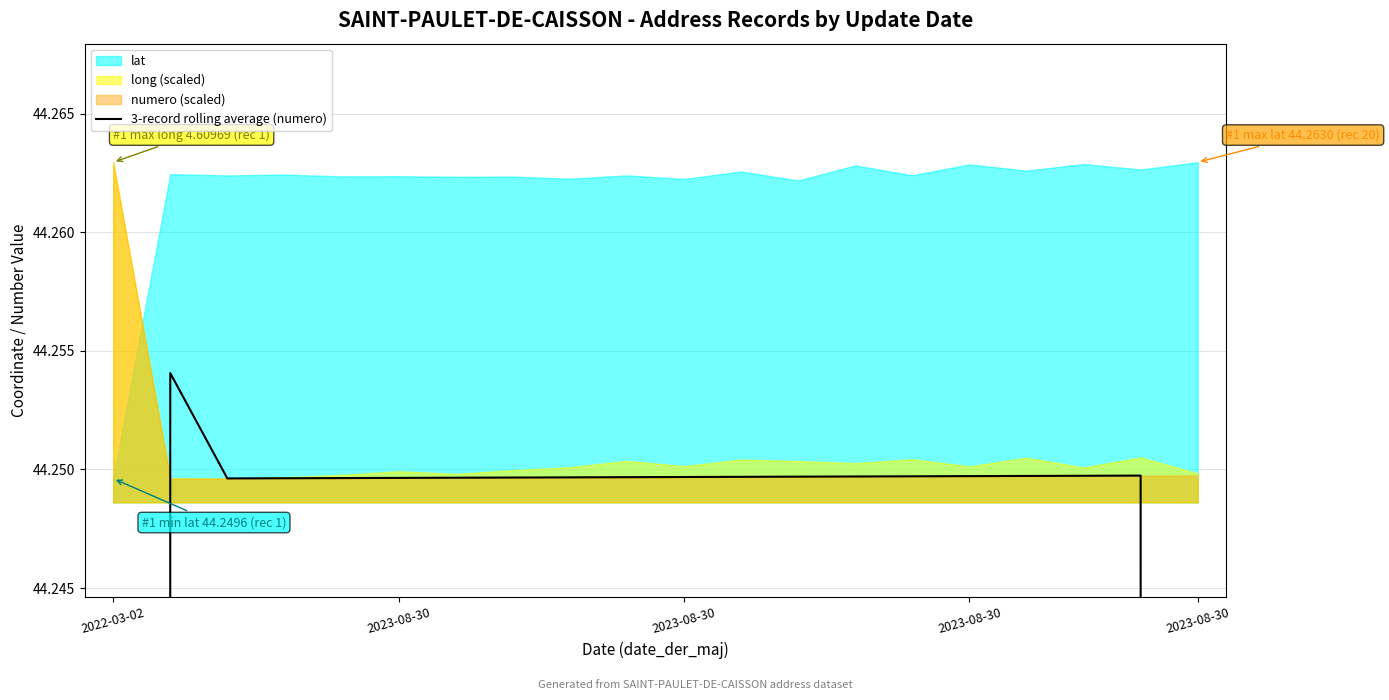

What is the label of the 8th point from the left?

7